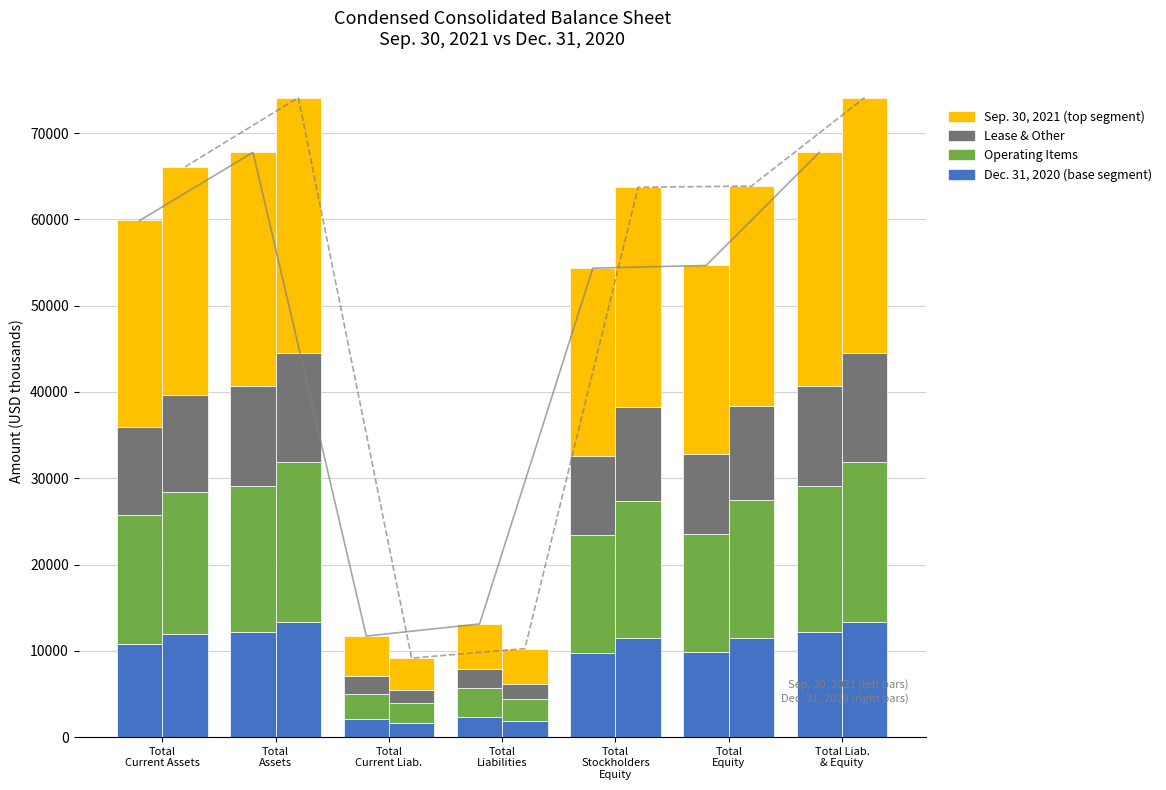

How many bars are there in each group?

4